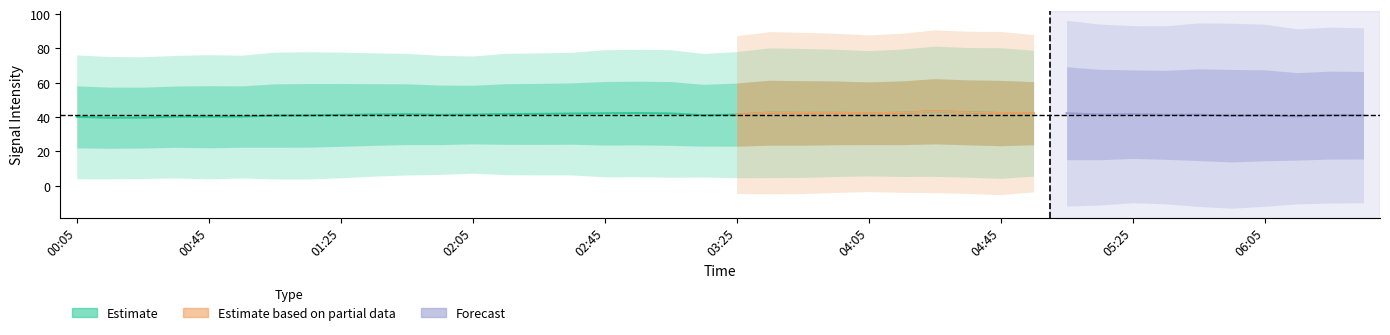

Count the number of categories in the chart.

40